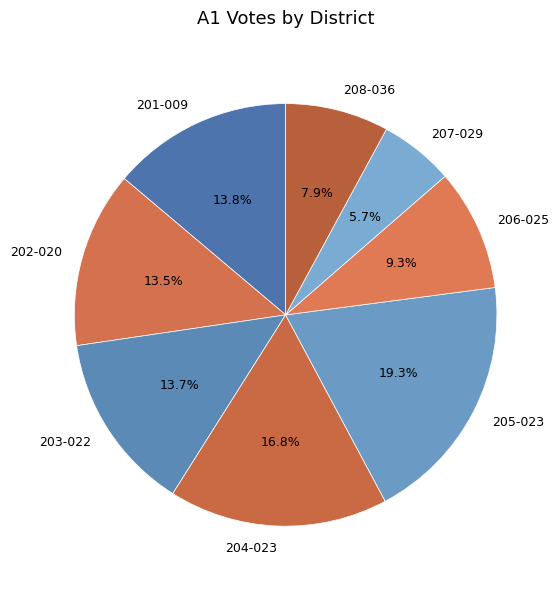

Does any single category account for the majority?

No